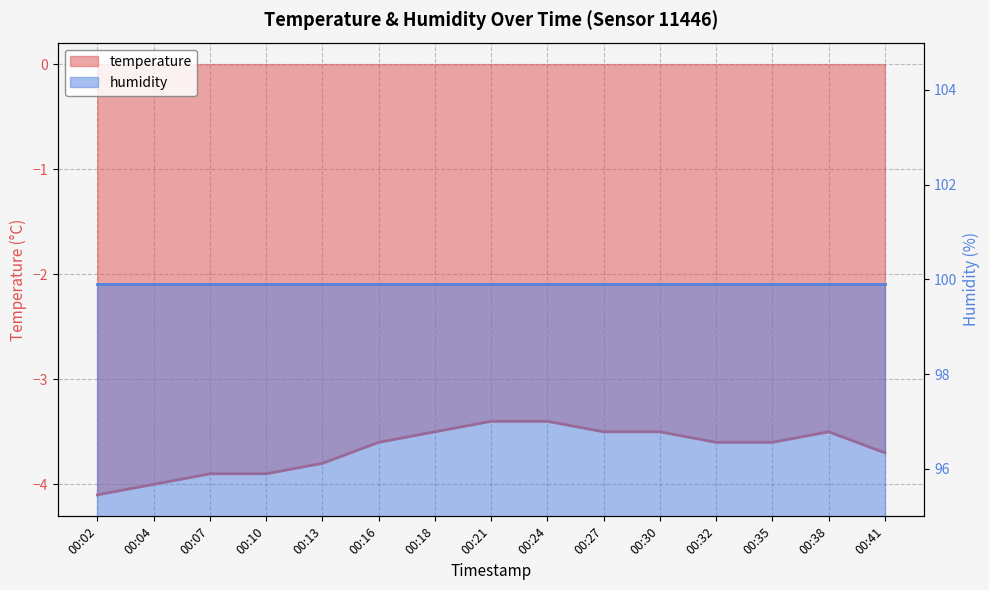

What is the smallest value displayed?

-4.1